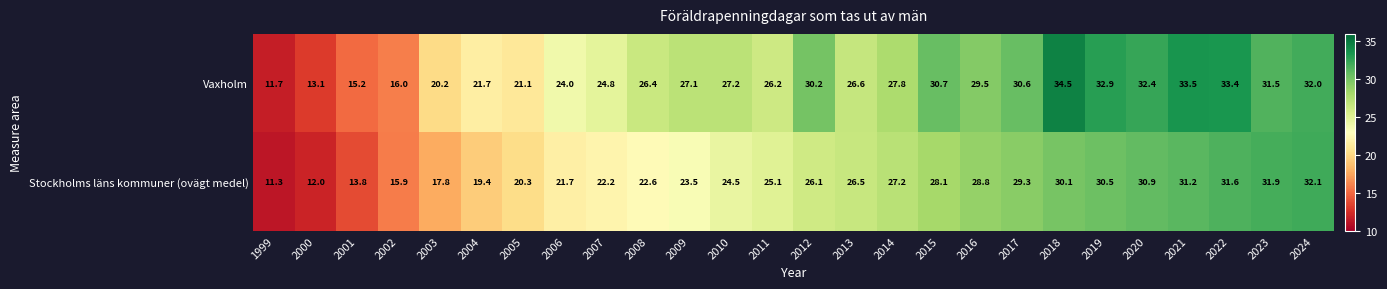

Rank the series by their average value, from highest to lowest.

Vaxholm, Stockholms läns kommuner (ovägt medel)